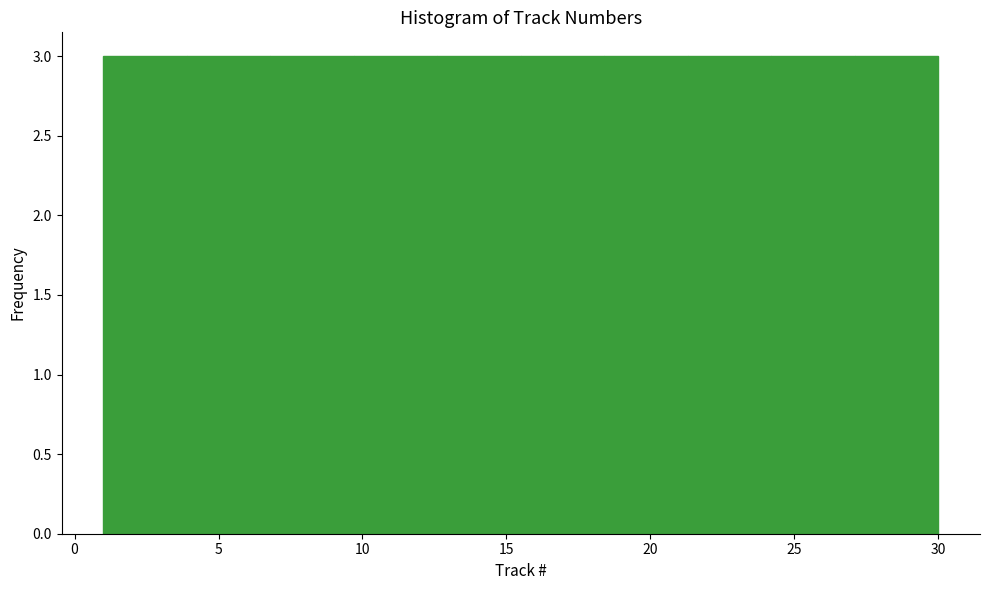

Reading left to right, transcribe this chart: for each bar, give the range it covers on the x-axis and its height. Neither the bar edges nor the heights are printed on the chart, so give them approximately, as read against the axes.

1.0 to 3.9: 3
3.9 to 6.8: 3
6.8 to 9.7: 3
9.7 to 12.6: 3
12.6 to 15.5: 3
15.5 to 18.4: 3
18.4 to 21.3: 3
21.3 to 24.2: 3
24.2 to 27.1: 3
27.1 to 30.0: 3